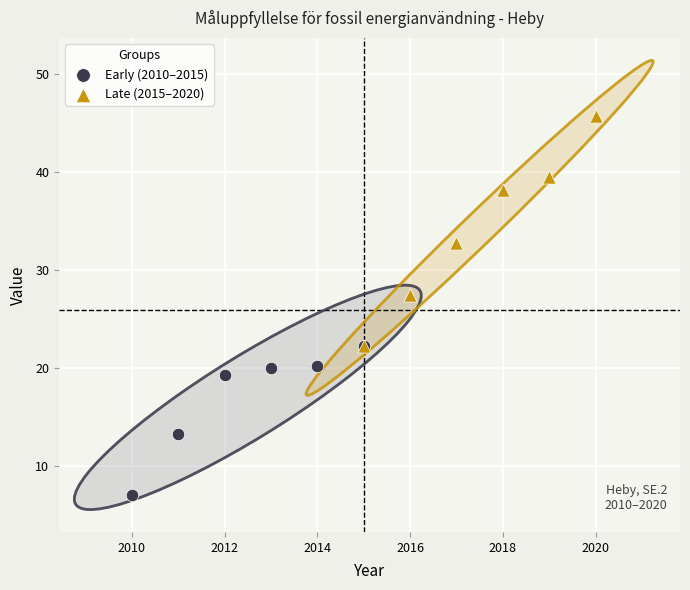

What are all the series names shown in the legend?

Early (2010–2015), Late (2015–2020)